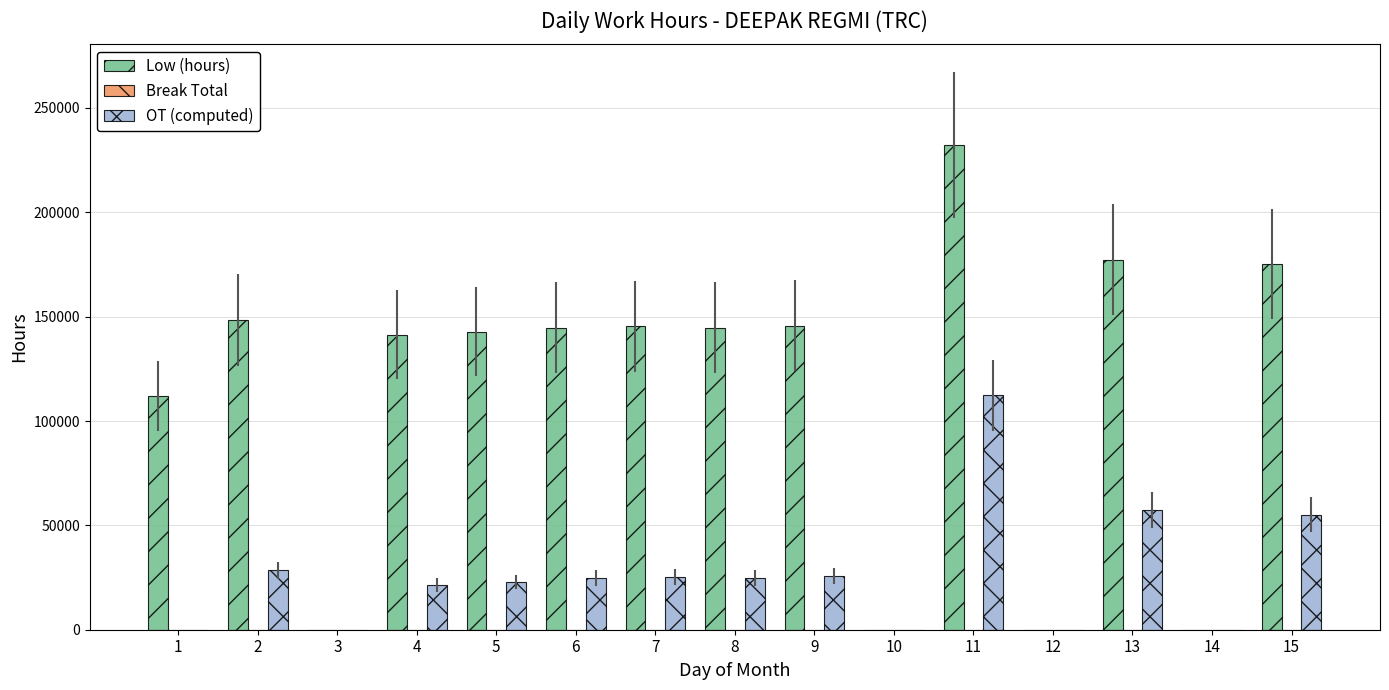

What is the sum of all Low (hours) values?

1709800.0